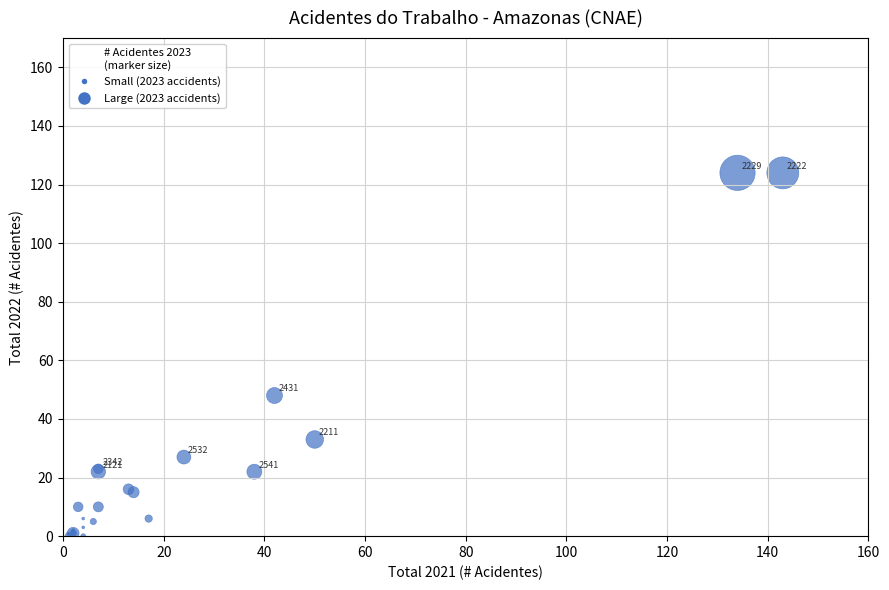

What Y value in the scatter plot is closest to 62?

48